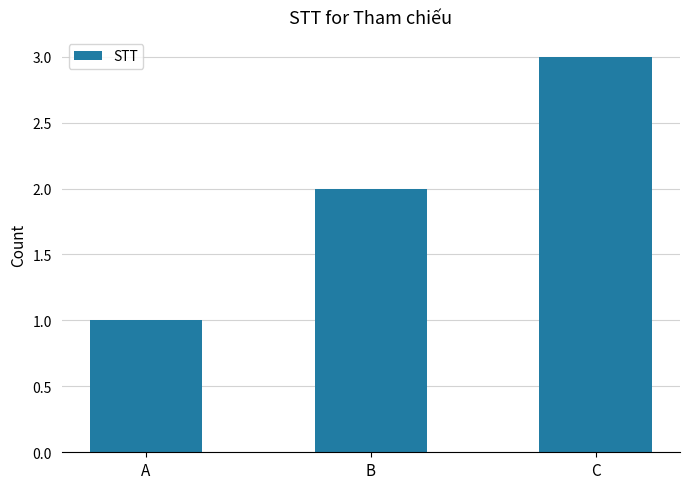

What is the value of the 2nd bar from the left?

2